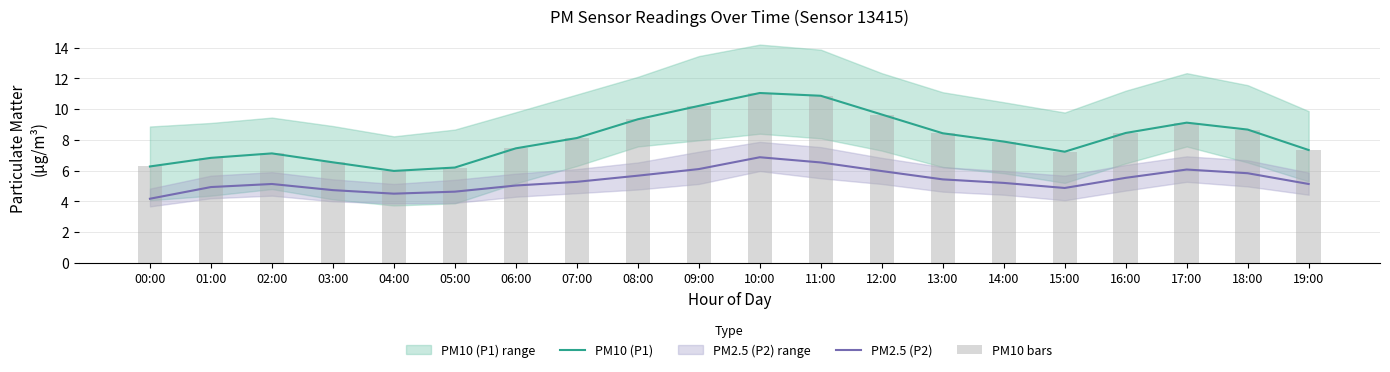

What is the difference between the highest and lowest values at 03:00?

1.8